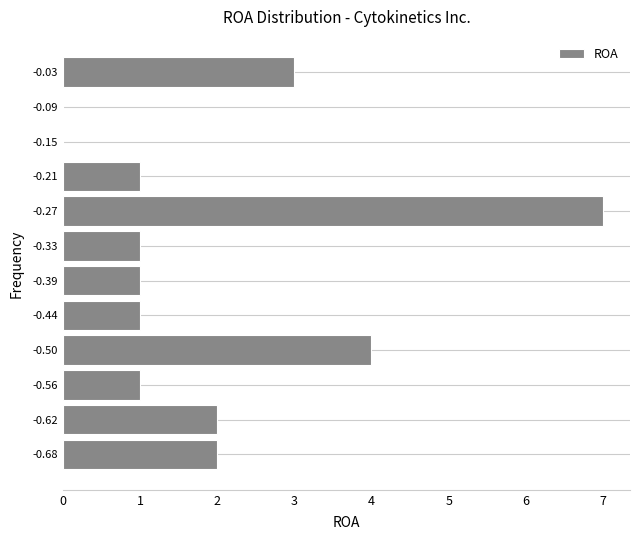

Over which range of the y-axis is the bar longest?

-0.30 to -0.24